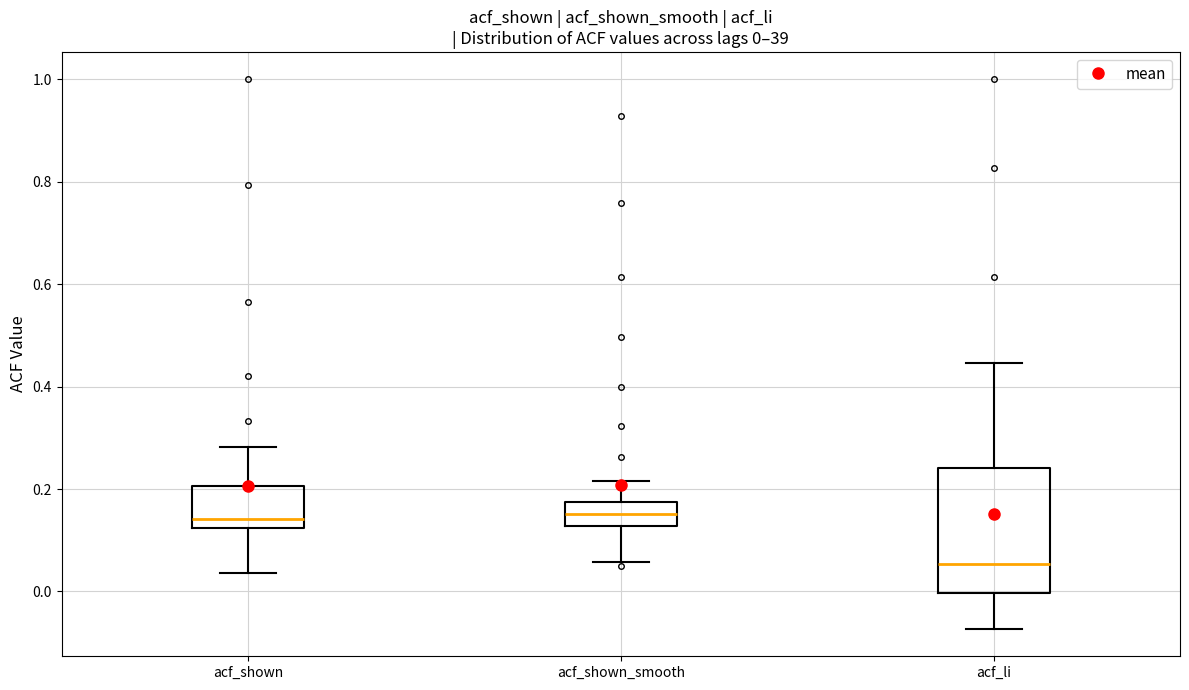

Comparing the boxes themselves (not the whiskers), which one is the tallest?

acf_li